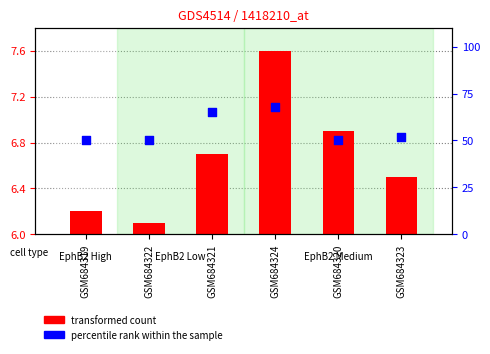

At how many categories does at least one series exceed 49?

6